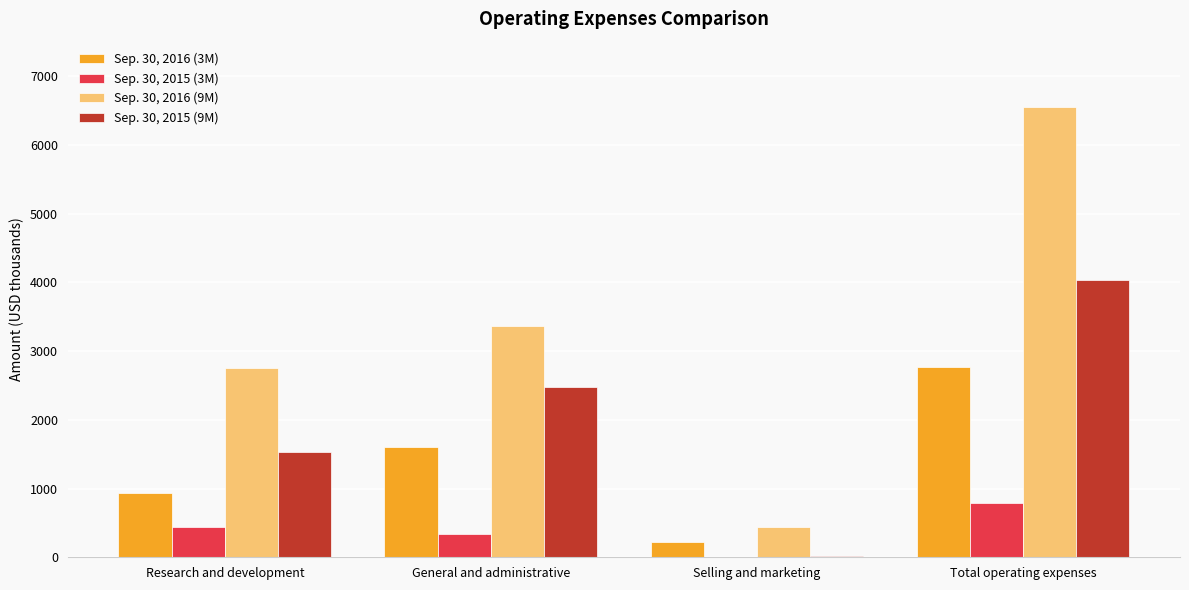

The Sep. 30, 2016 (9M) series shows 3361 at General and administrative. True or false?

True